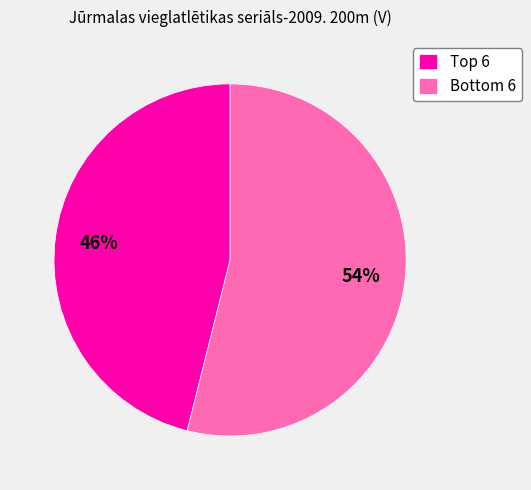

Rank the categories by value from highest to lowest.

Bottom 6, Top 6